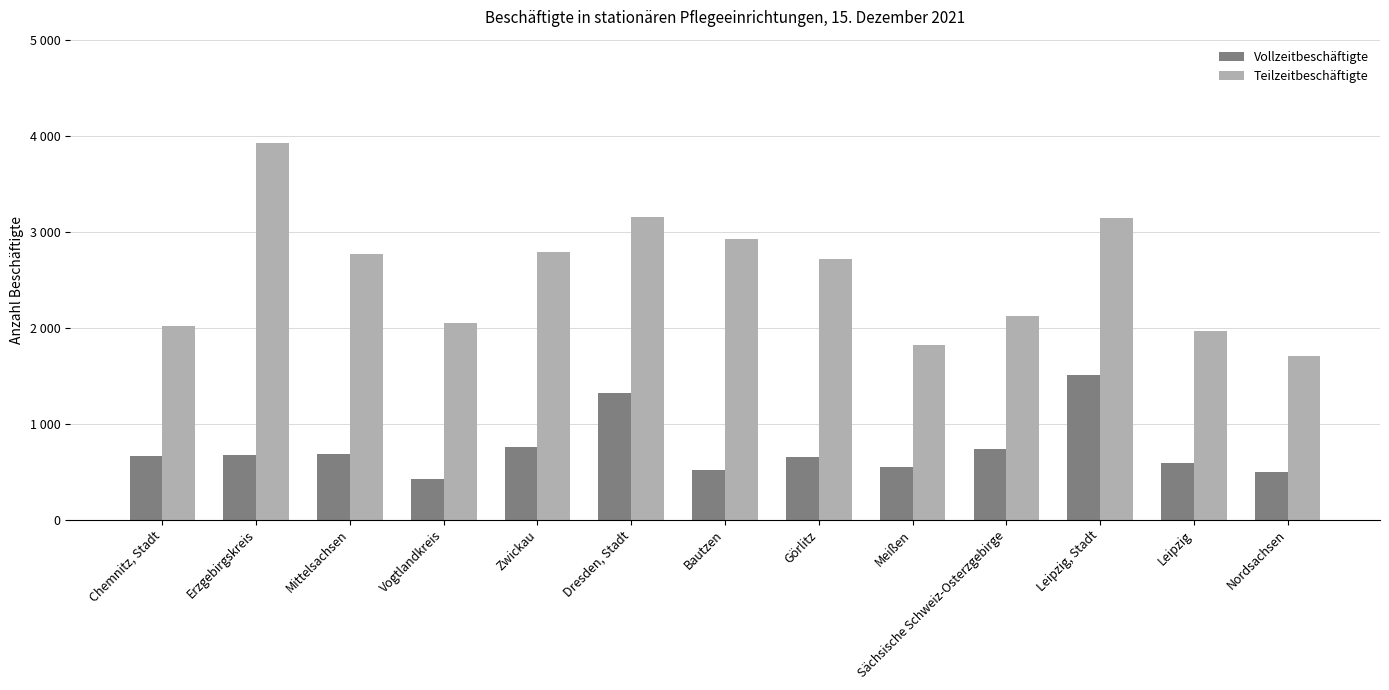

Which series has the largest total across all categories?

Teilzeitbeschäftigte